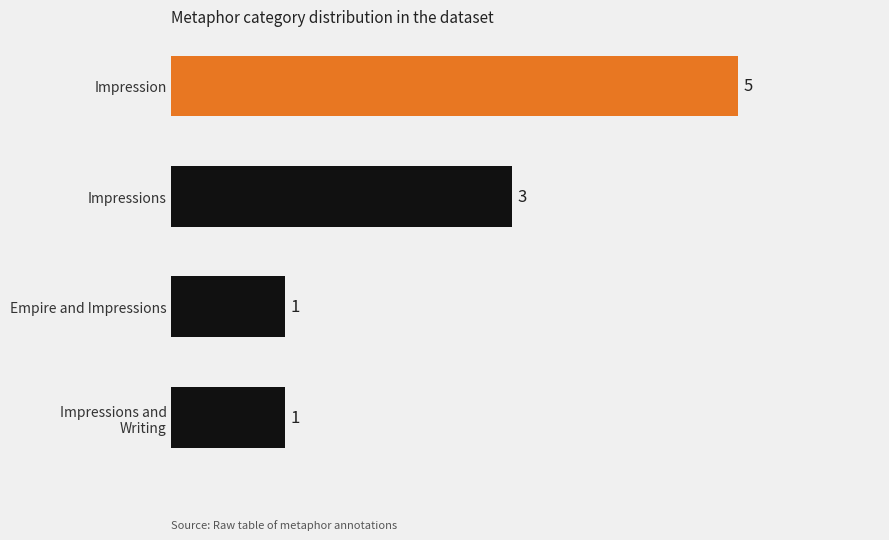

Where is the data nearest to the value 3?

Impressions